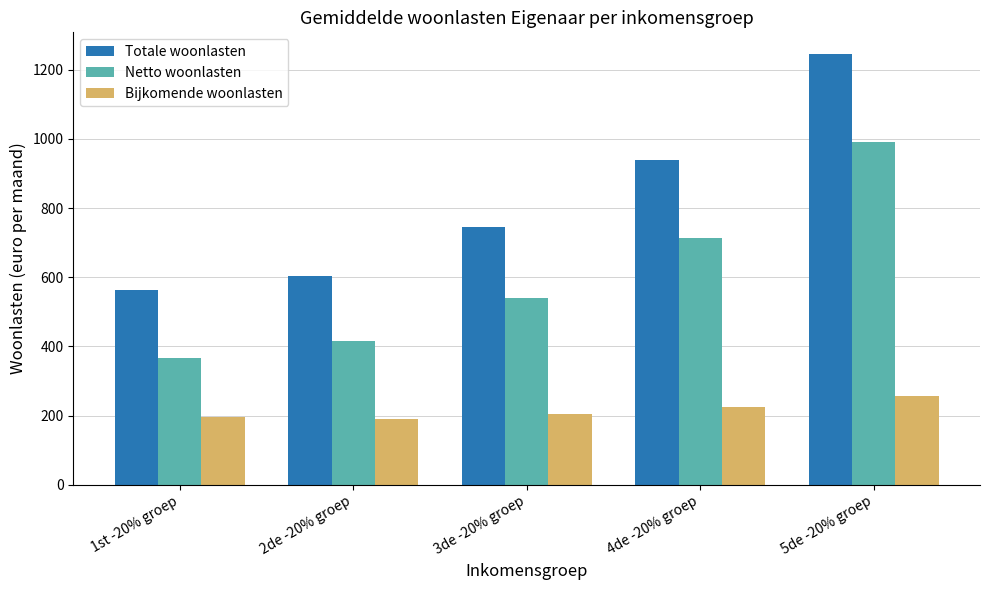

Read the Bijkomende woonlasten value at 5de -20% groep, to the nearest 10.

260